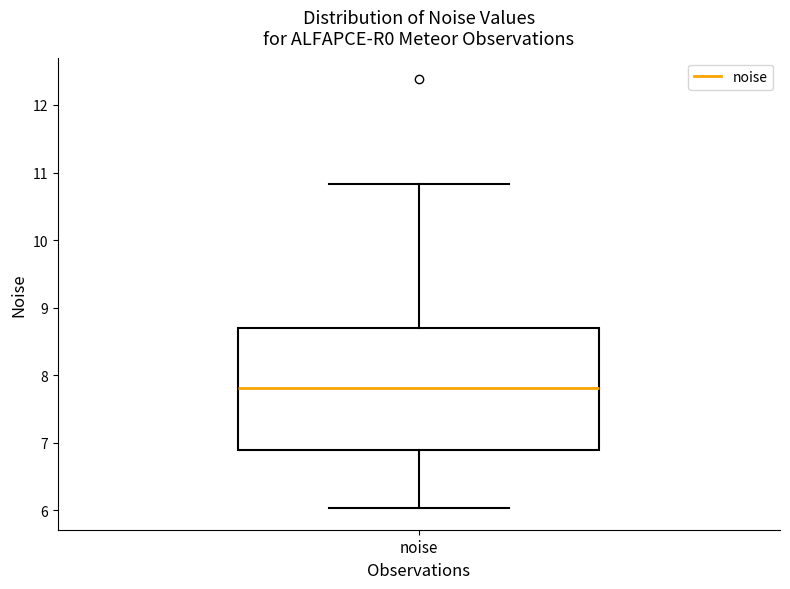

Where does the lower whisker of the box for noise end on the y-axis? The values are not printed on the chart, so give them approximately, as read against the axis.

6.0